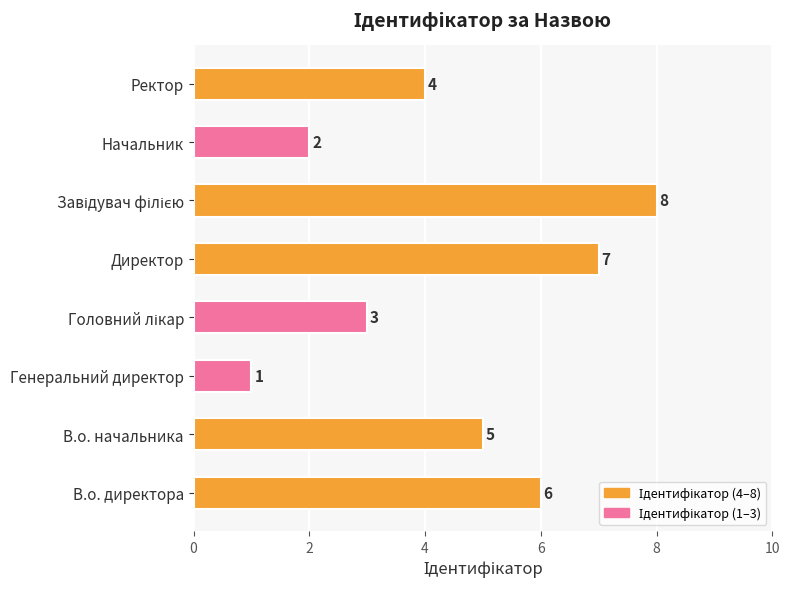

What is the difference between the maximum and minimum values?

7